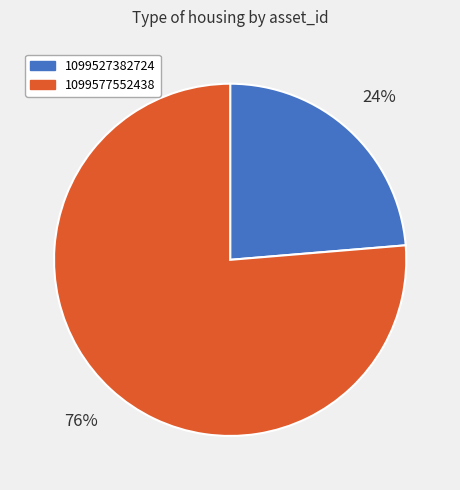

Between 1099577552438 and 1099527382724, which is larger?

1099577552438